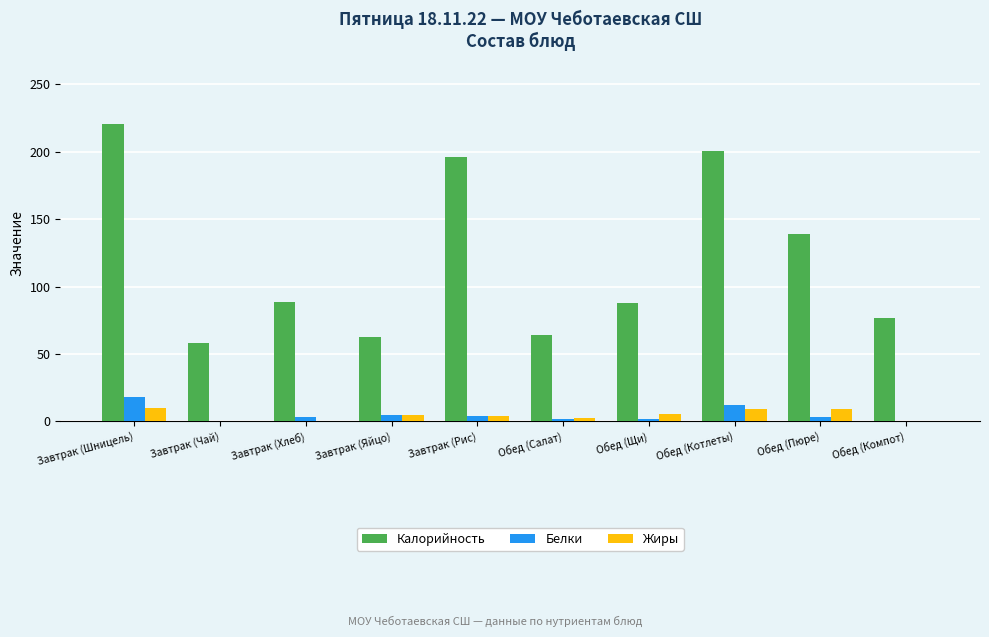

How many distinct data groups are displayed?

3